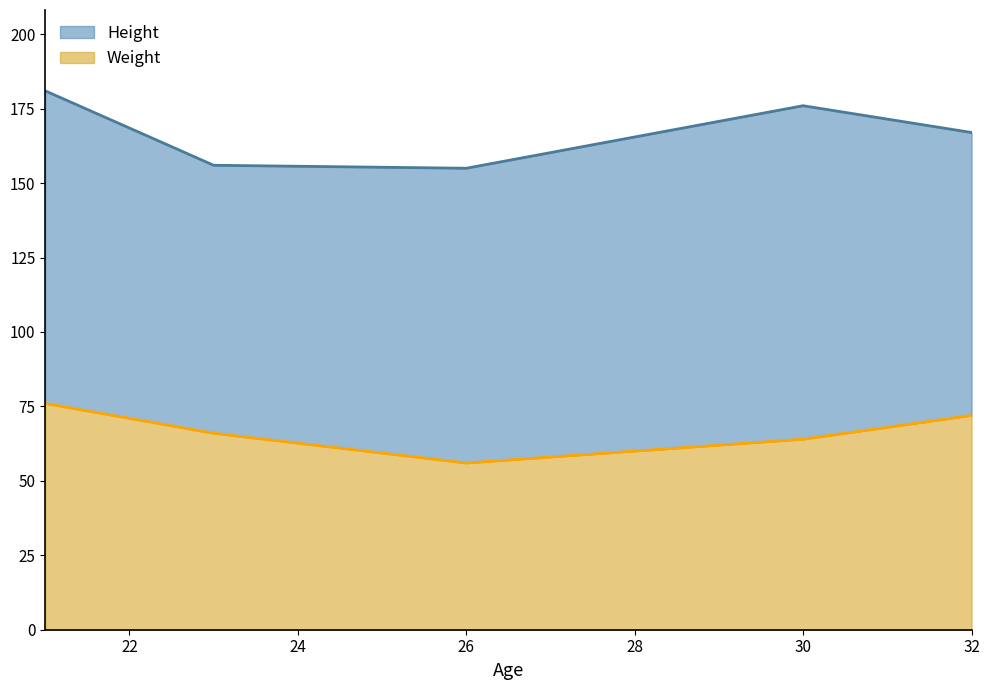

Between 21 and 23, which series saw the biggest shift?

Height